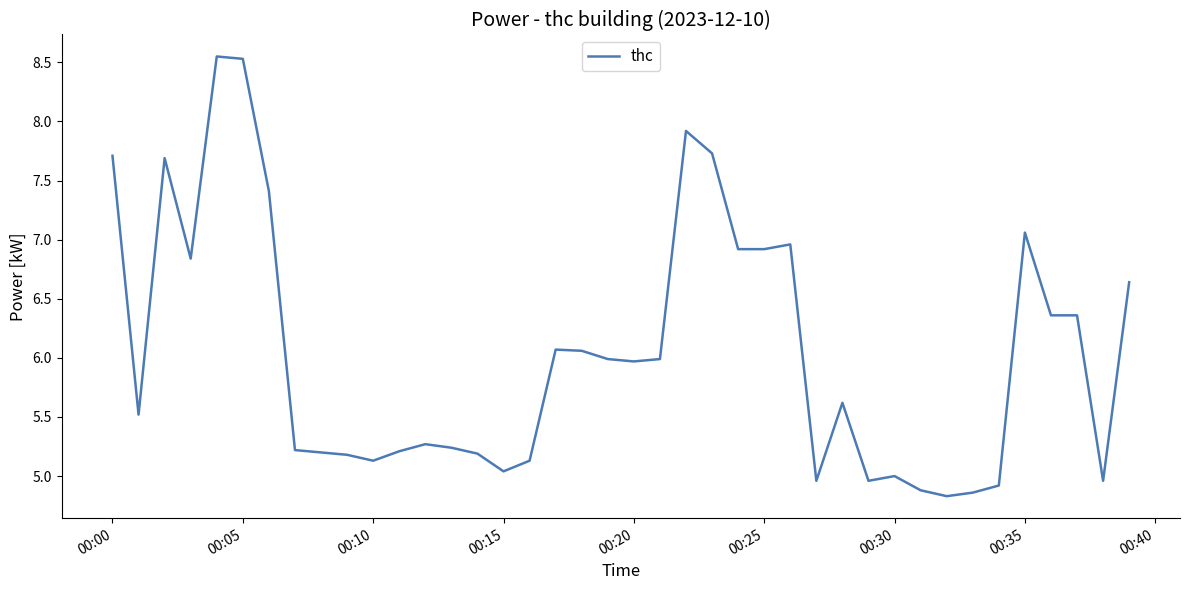

What is the smallest value displayed?

4.8